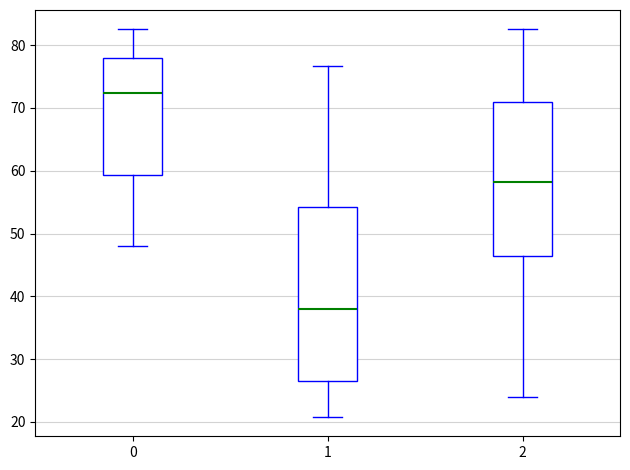

Where is the upper edge of the box at x = 1 on the y-axis? The values are not printed on the chart, so give them approximately, as read against the axis.

54